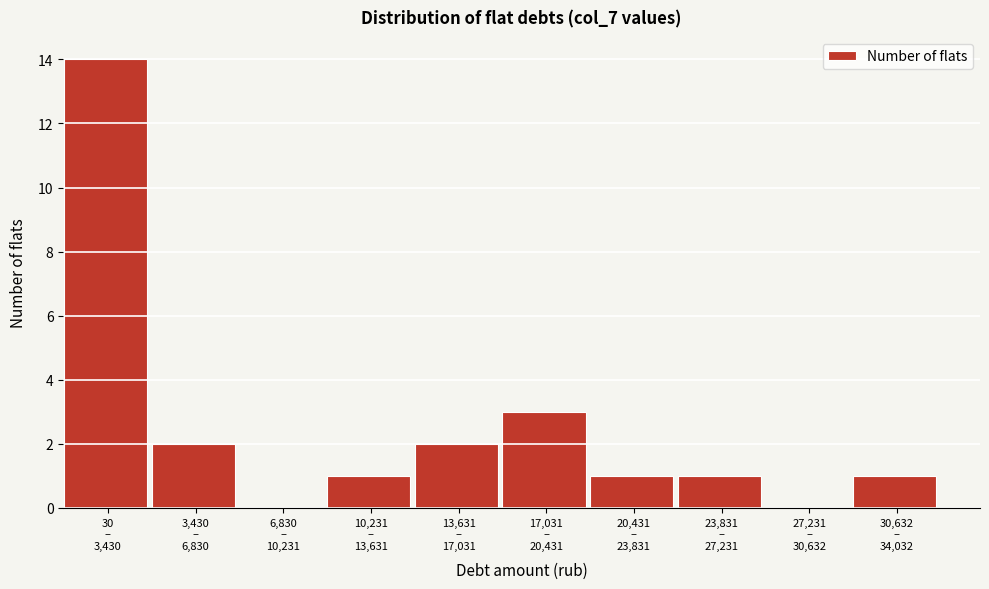

What is the sum of all values?

25